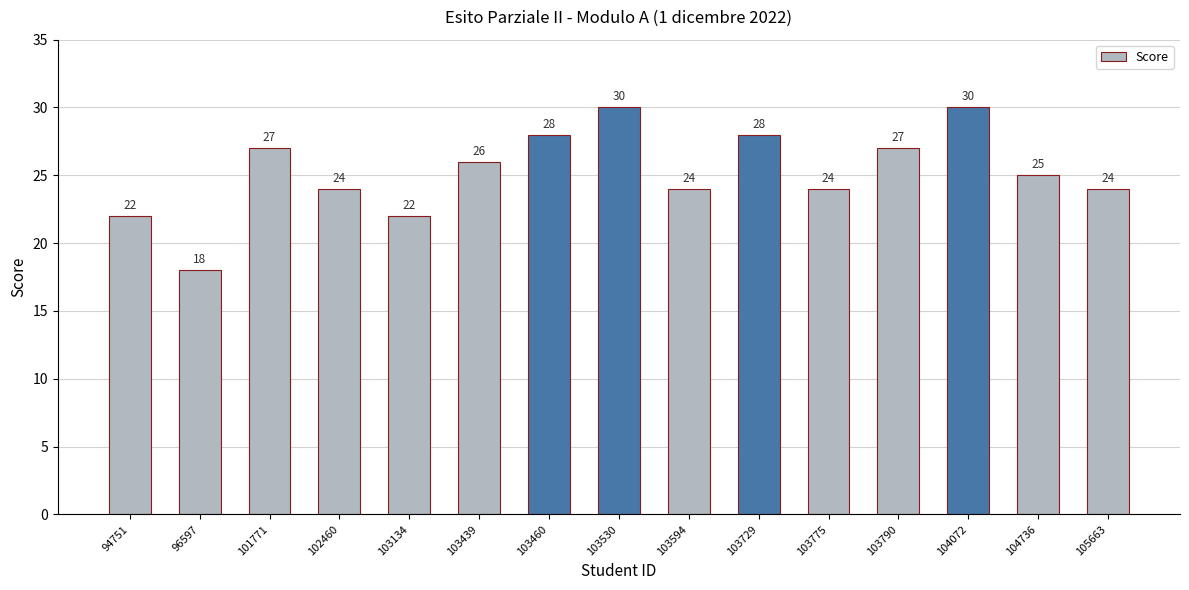

Which label corresponds to the smallest value in the chart?

96597